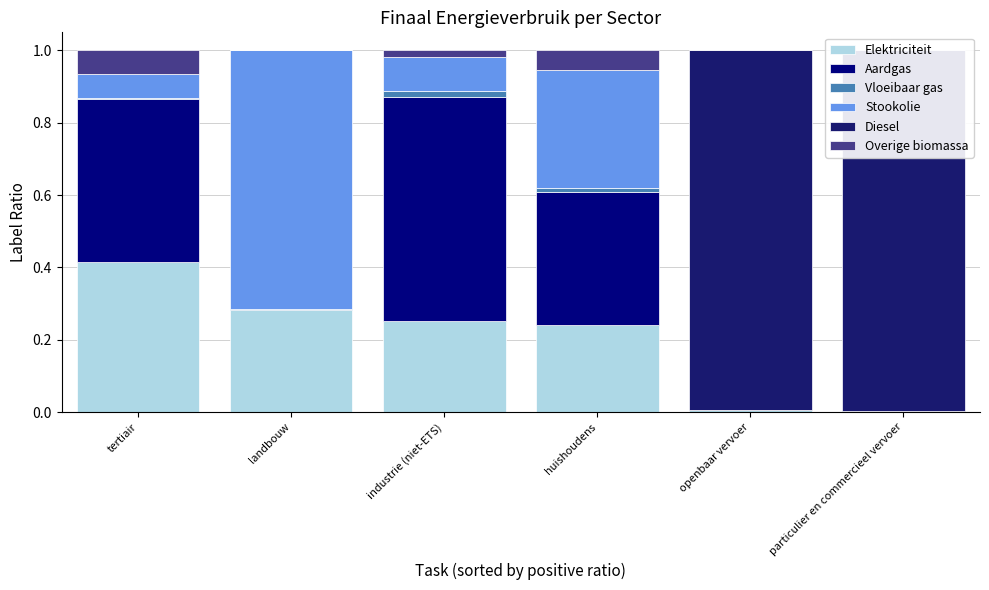

Between huishoudens and openbaar vervoer, which series saw the biggest shift?

Diesel